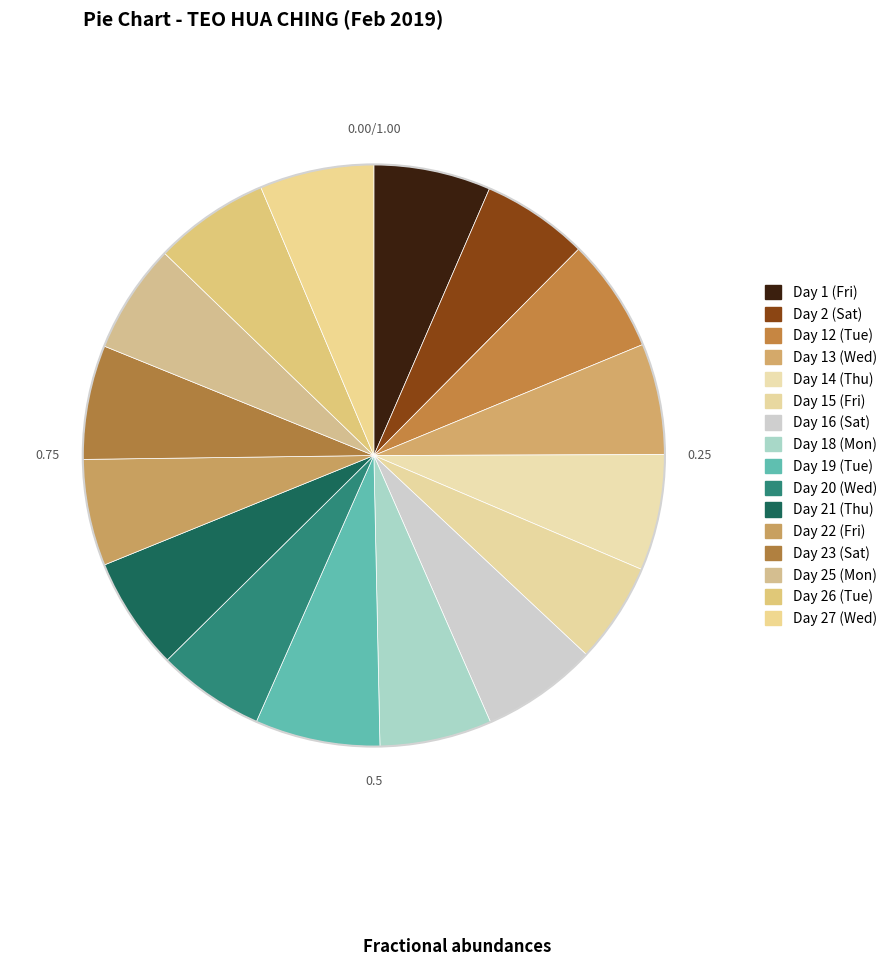

Does Day 18 (Mon) represent more than half of the total?

No